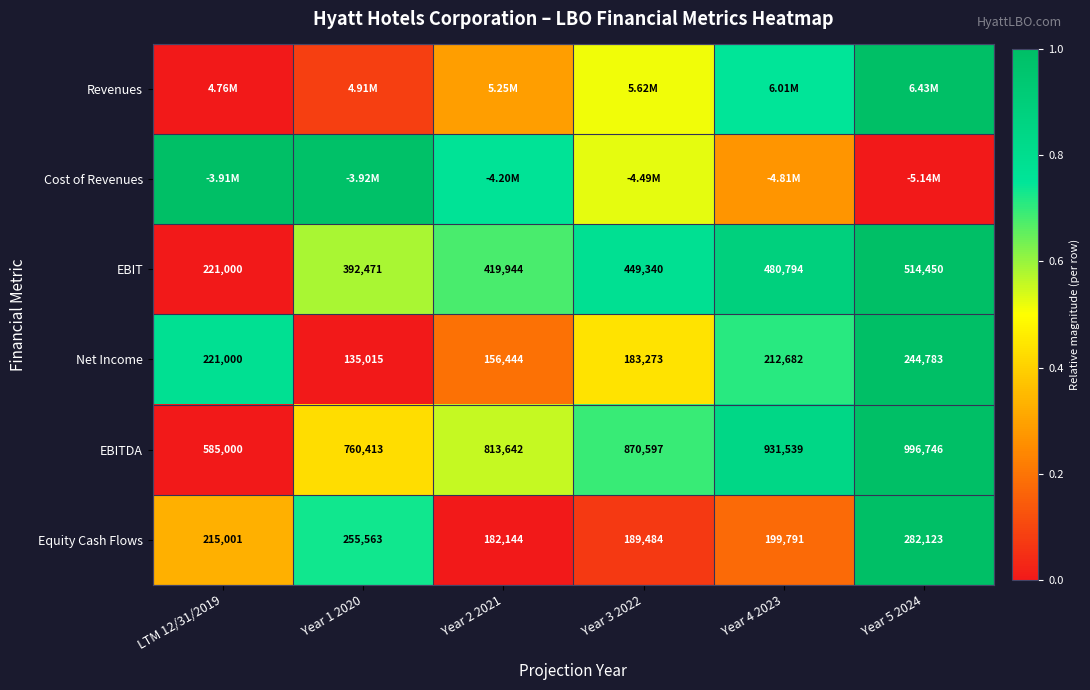

How many values in the EBITDA series are below 870597?

3